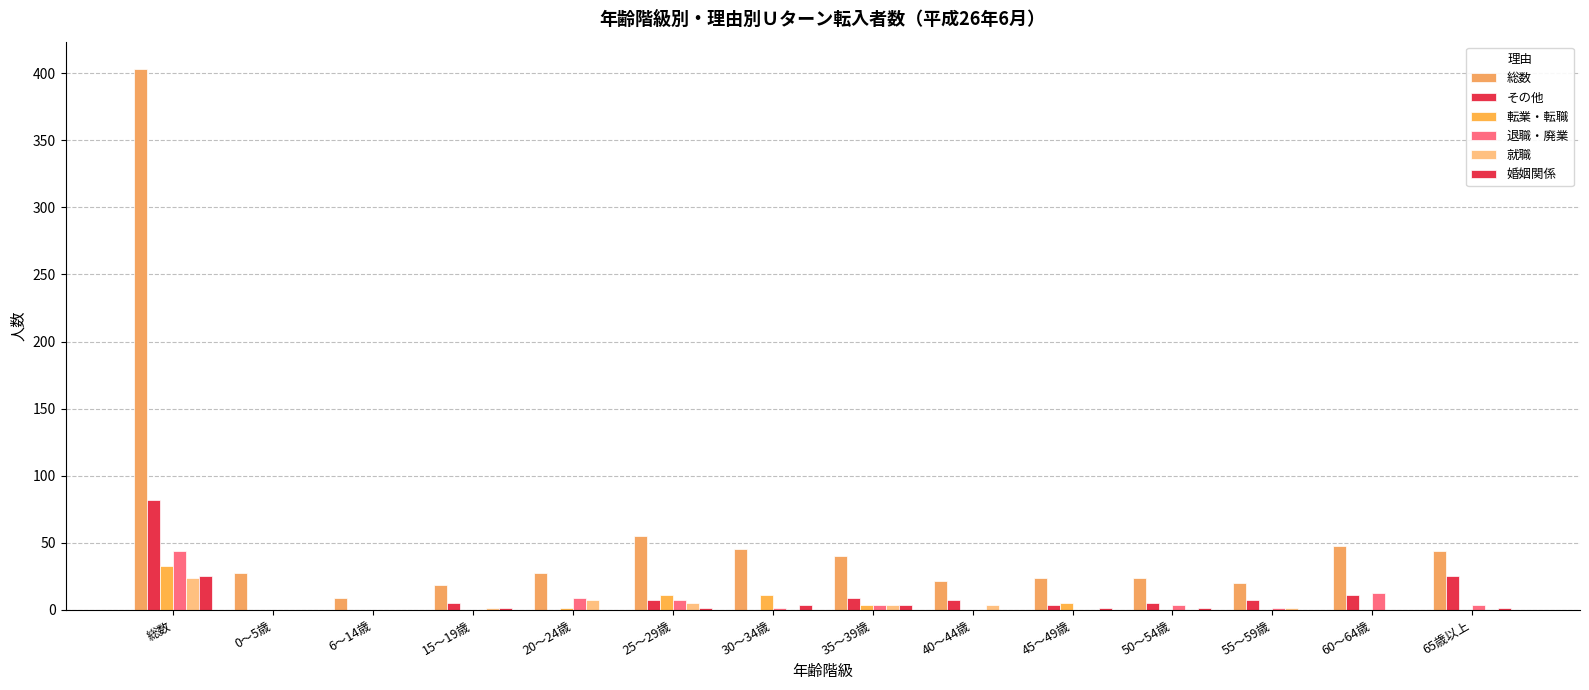

What is the total value across all series at 50～54歳?

34.7